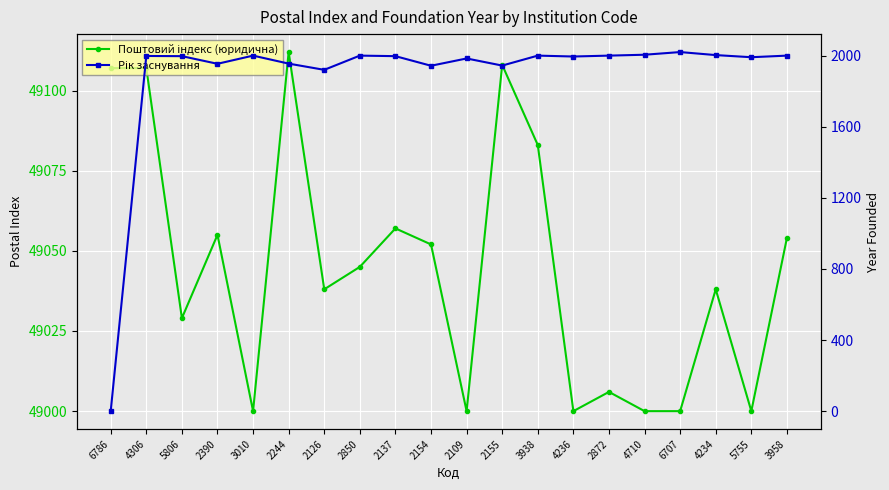

Reading left to right, transcribe all the data shown in this chart.

Поштовий індекс (юридична): 6786=49107	4306=49107	5806=49029	2390=49055	3010=49000	2244=49112	2126=49038	2850=49045	2137=49057	2154=49052	2109=49000	2155=49108	3938=49083	4236=49000	2872=49006	4710=49000	6707=49000	4234=49038	5755=49000	3958=49054
Рік заснування: 6786=0	4306=1998	5806=1997	2390=1954	3010=2000	2244=1955	2126=1920	2850=2000	2137=1997	2154=1943	2109=1984	2155=1944	3938=2000	4236=1995	2872=2000	4710=2005	6707=2020	4234=2003	5755=1991	3958=2000